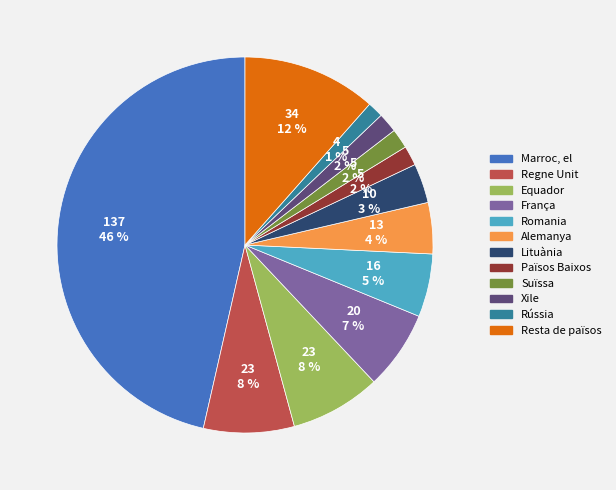

To the nearest percent, what percentage of the pie is Equador?

8%